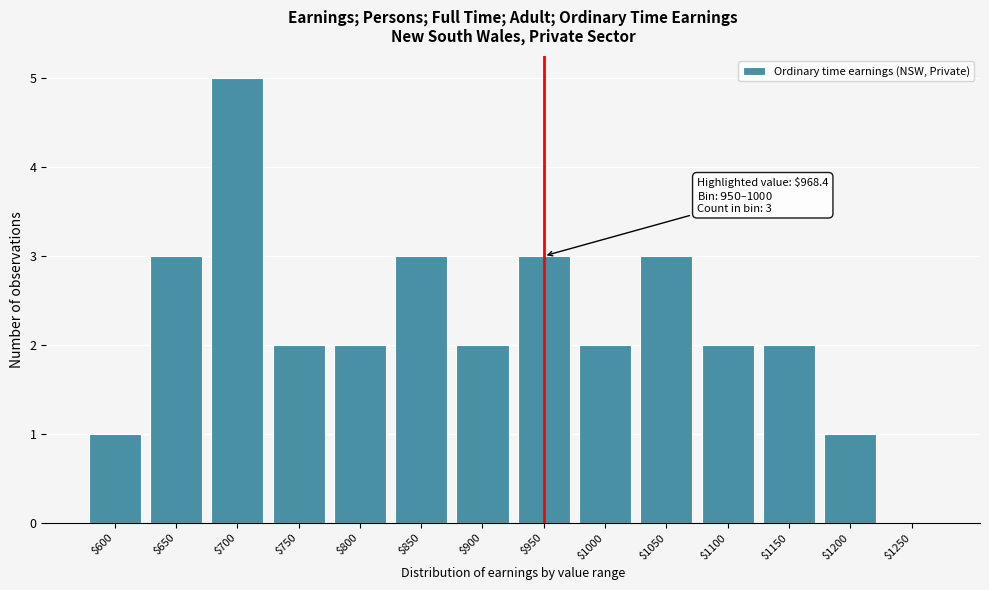

What is the maximum value shown in the chart?

5